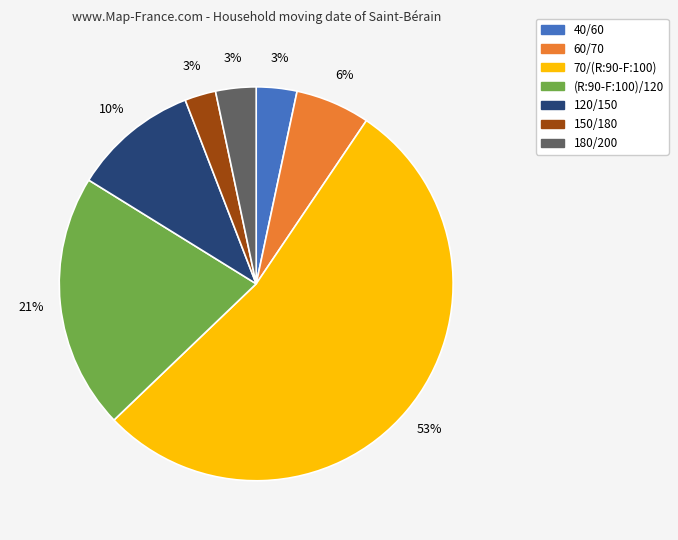

What is the majority slice?

70/(R:90-F:100)